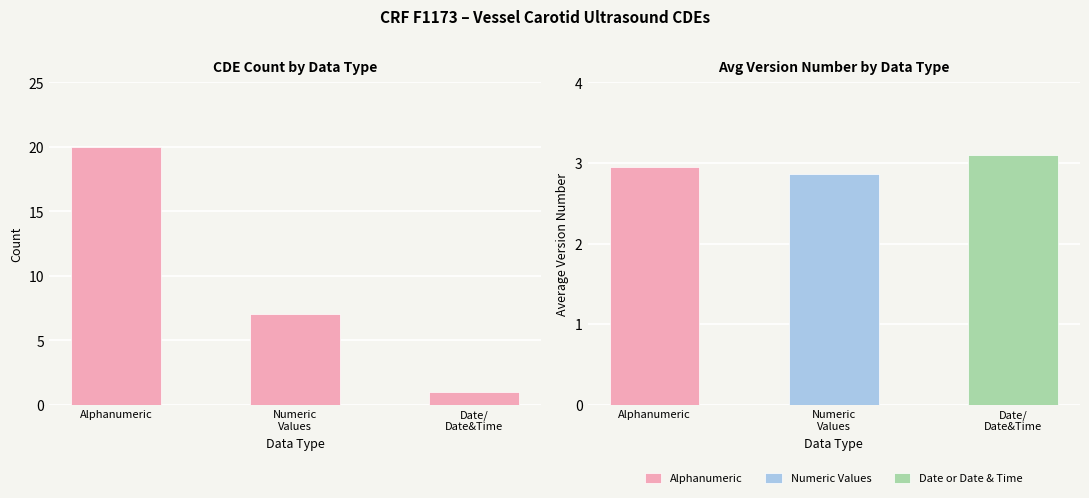

What is the average value?

9